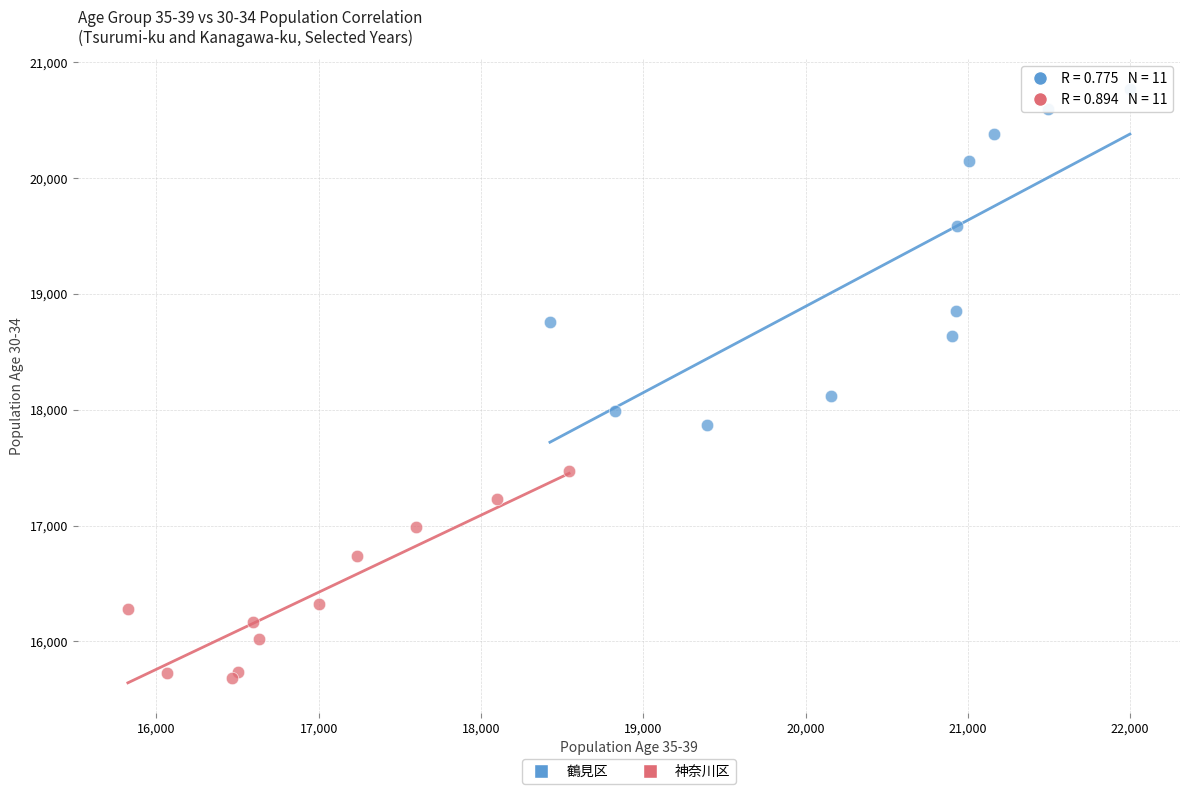

Which series contains the highest Y value?

鶴見区